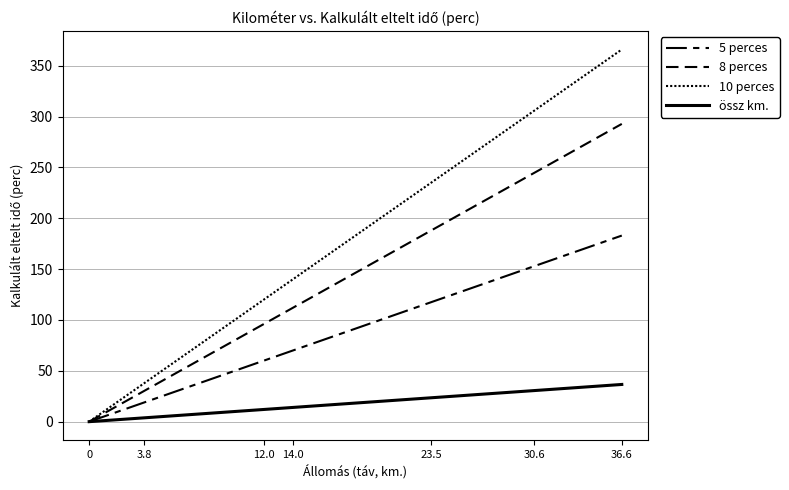

True or false: 10 perces and 5 perces intersect in this chart.

False